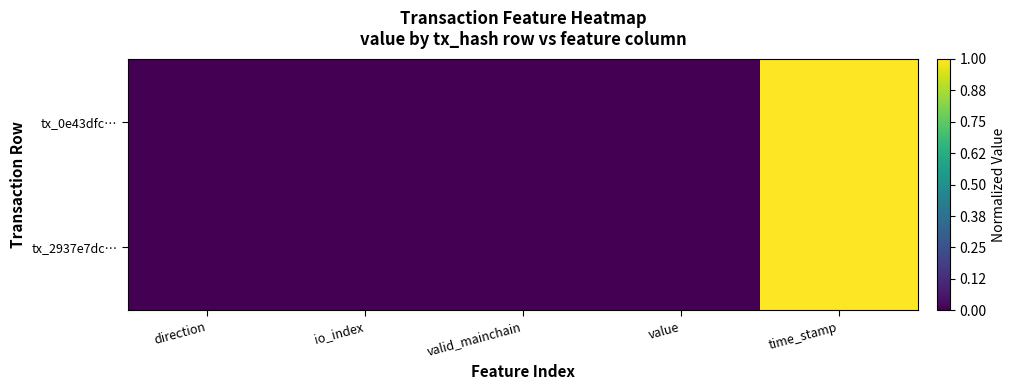

Rank the series by their average value, from highest to lowest.

tx_0e43dfc…, tx_2937e7dc…